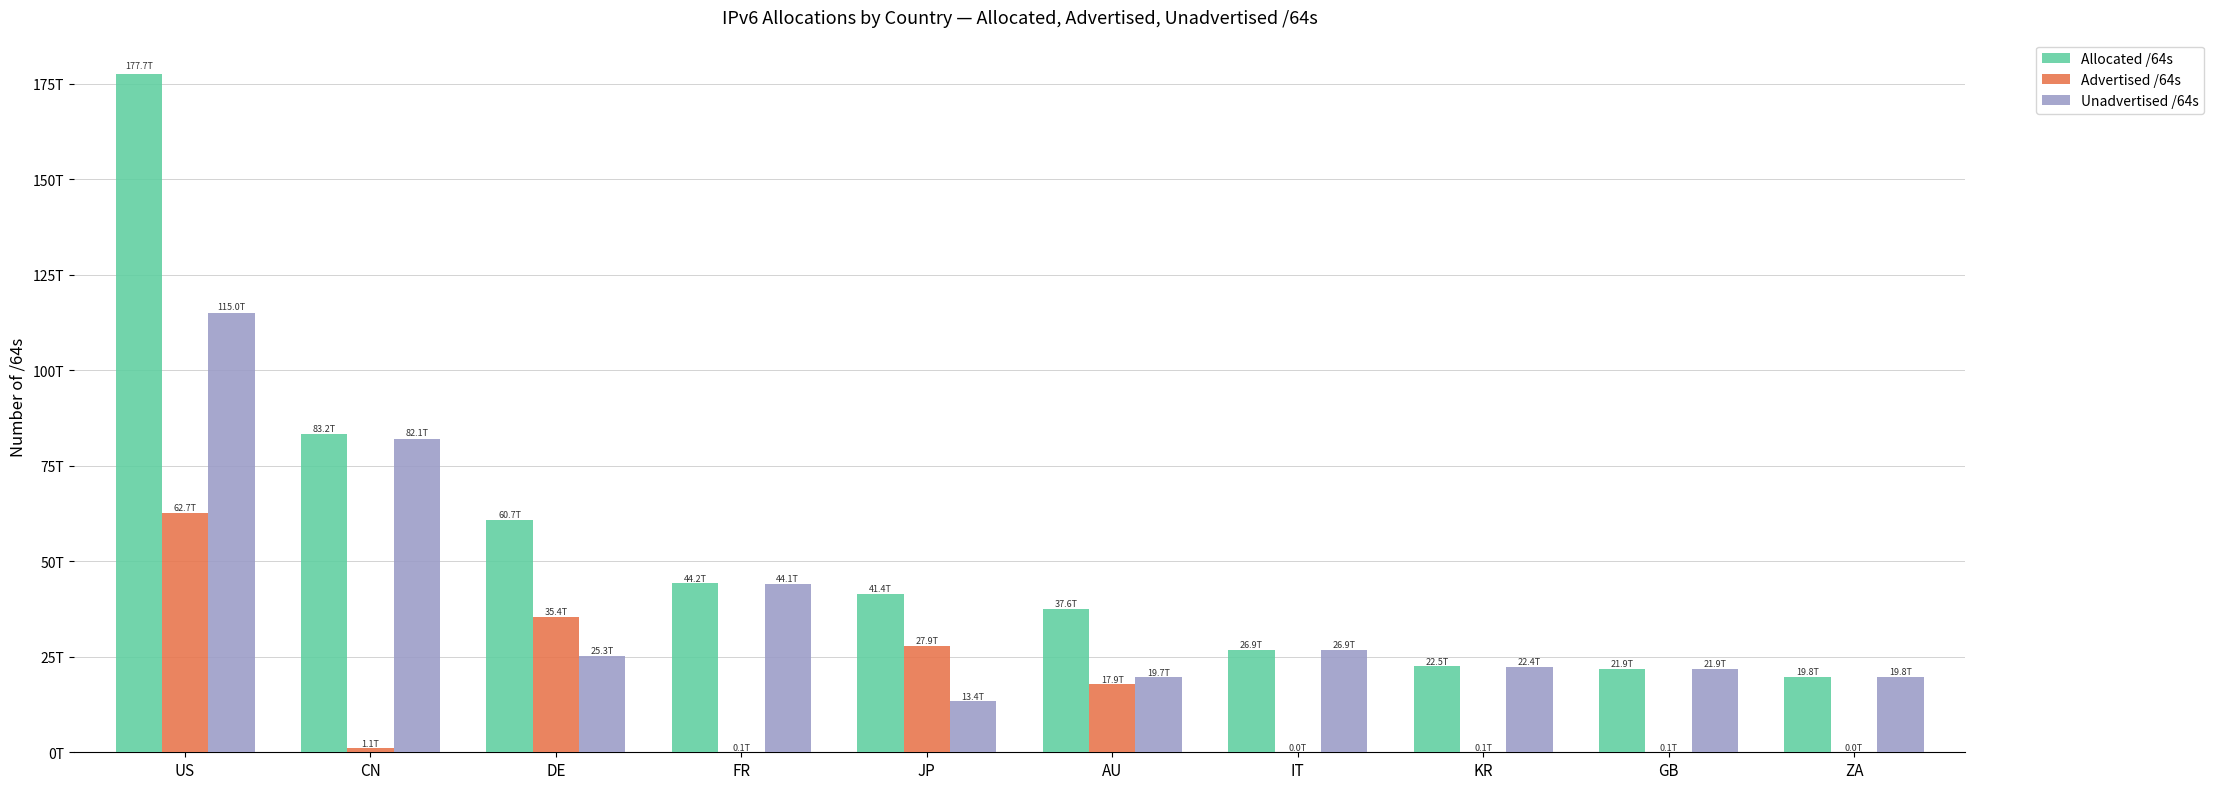

Are the bars horizontal?

No